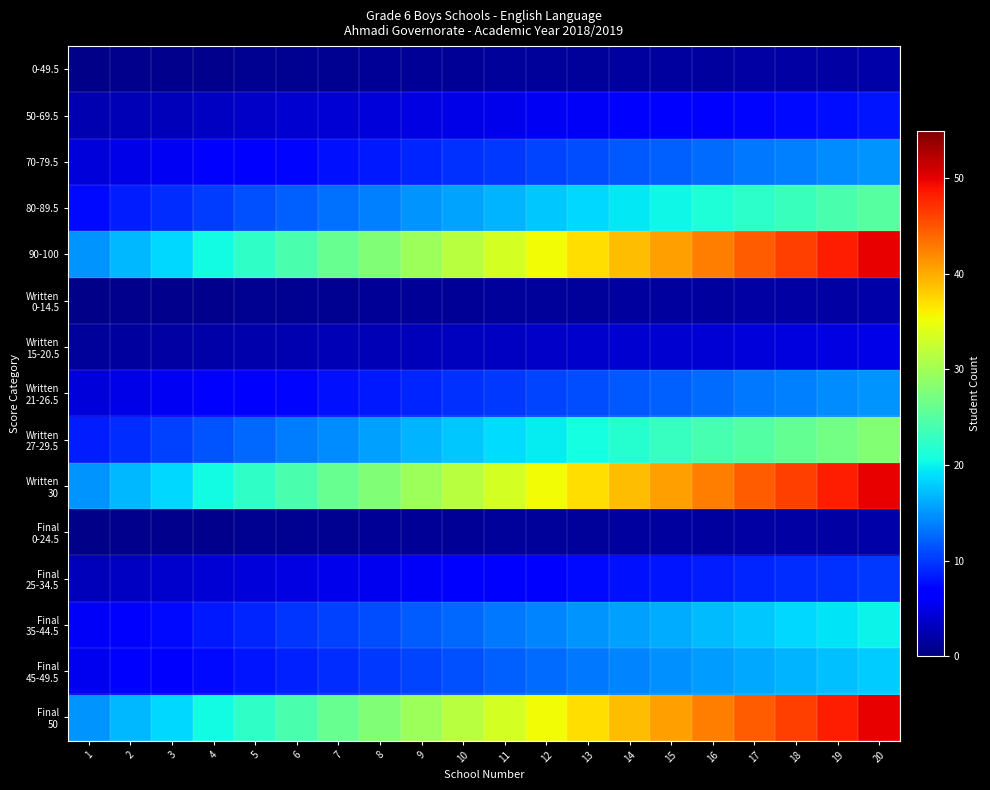

List the series in order of their peak value, highest first.

90-100, Written 30, Final 50, Written 27-29.5, 80-89.5, Final 35-44.5, Final 45-49.5, 70-79.5, Written 21-26.5, Final 25-34.5, 50-69.5, Written 15-20.5, 0-49.5, Written 0-14.5, Final 0-24.5